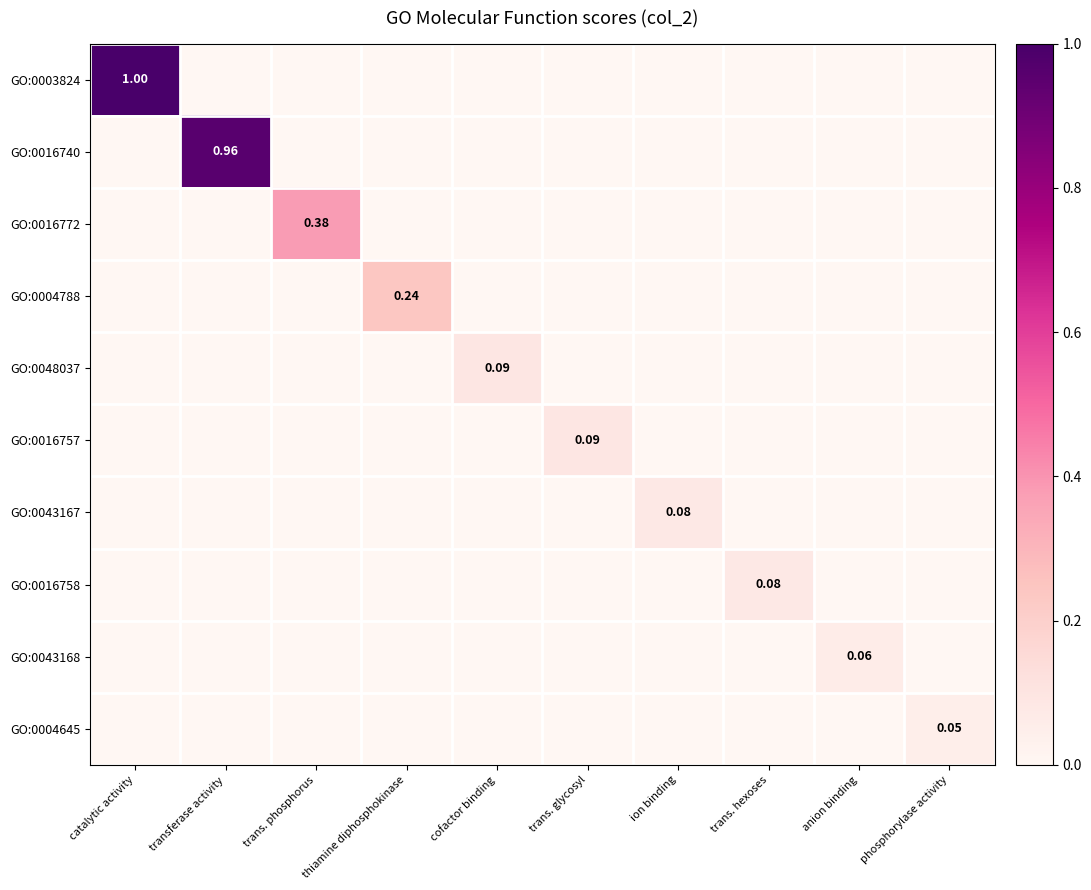

What is the difference between the maximum and minimum values in the GO:0016740 series?

1.0